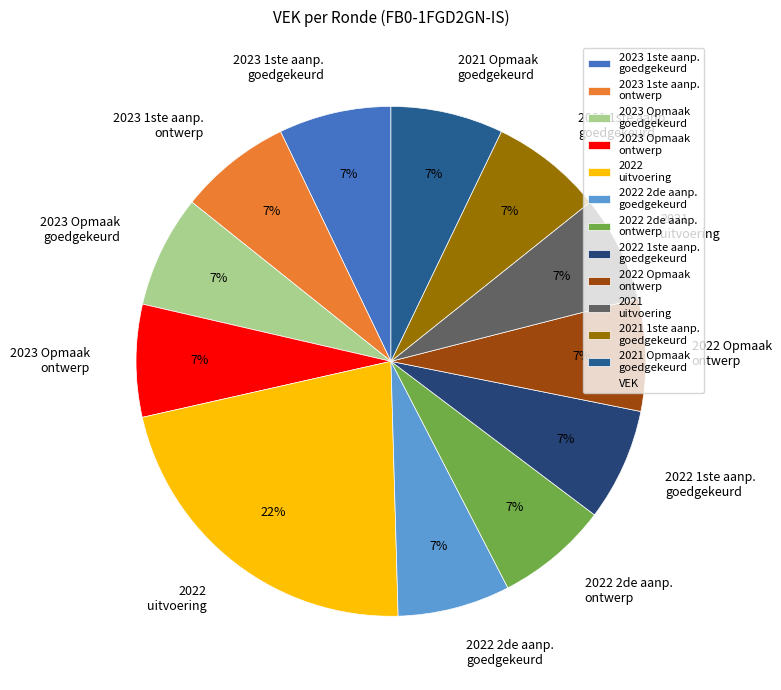

Does 2022 uitvoering represent more than half of the total?

No